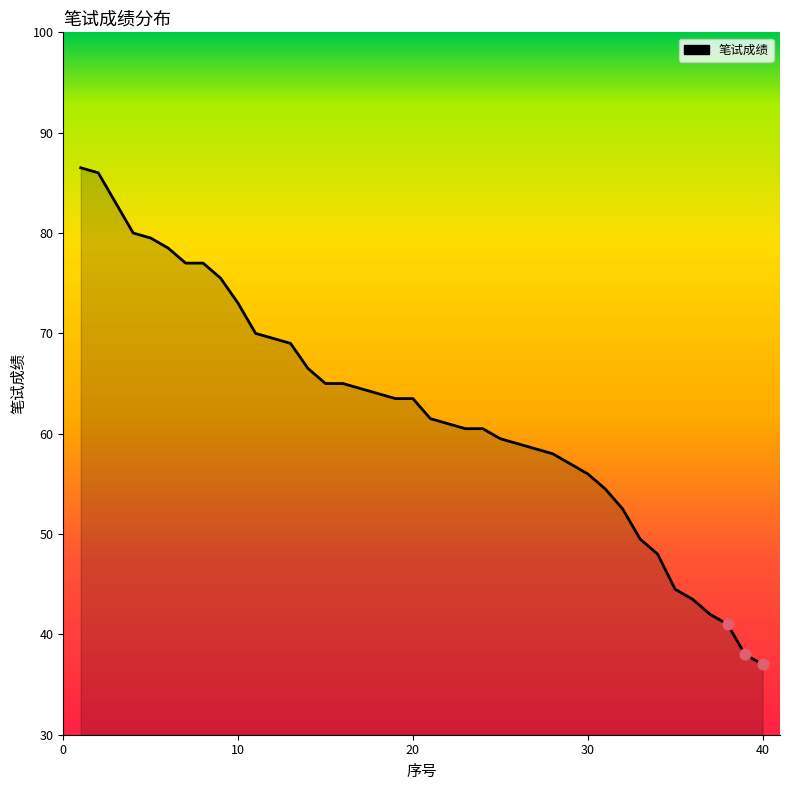

What is the smallest value displayed?

37.0